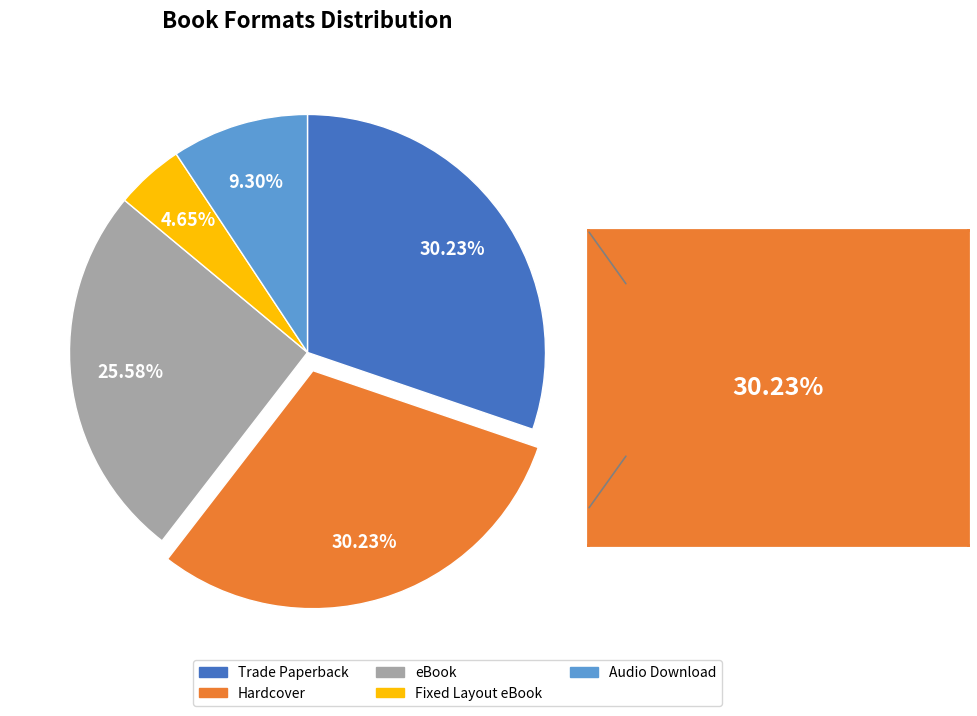

To the nearest percent, what is the average slice percentage?

20%